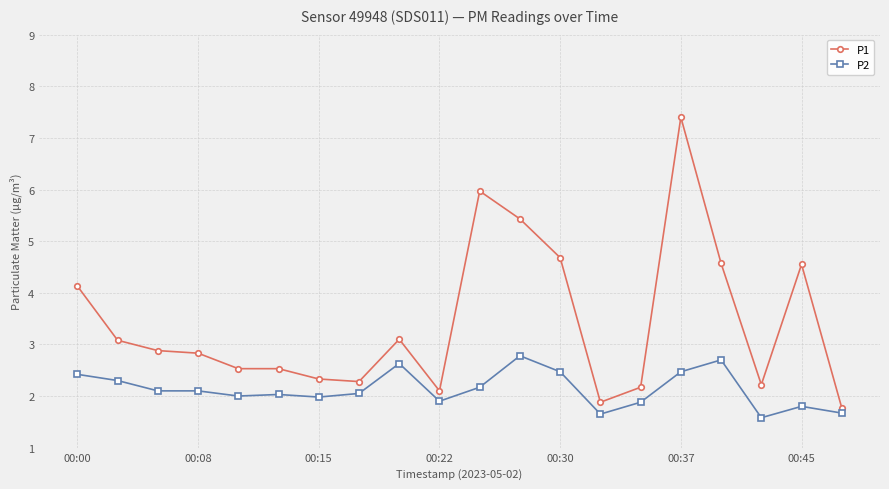

How many lines are shown in the chart?

2